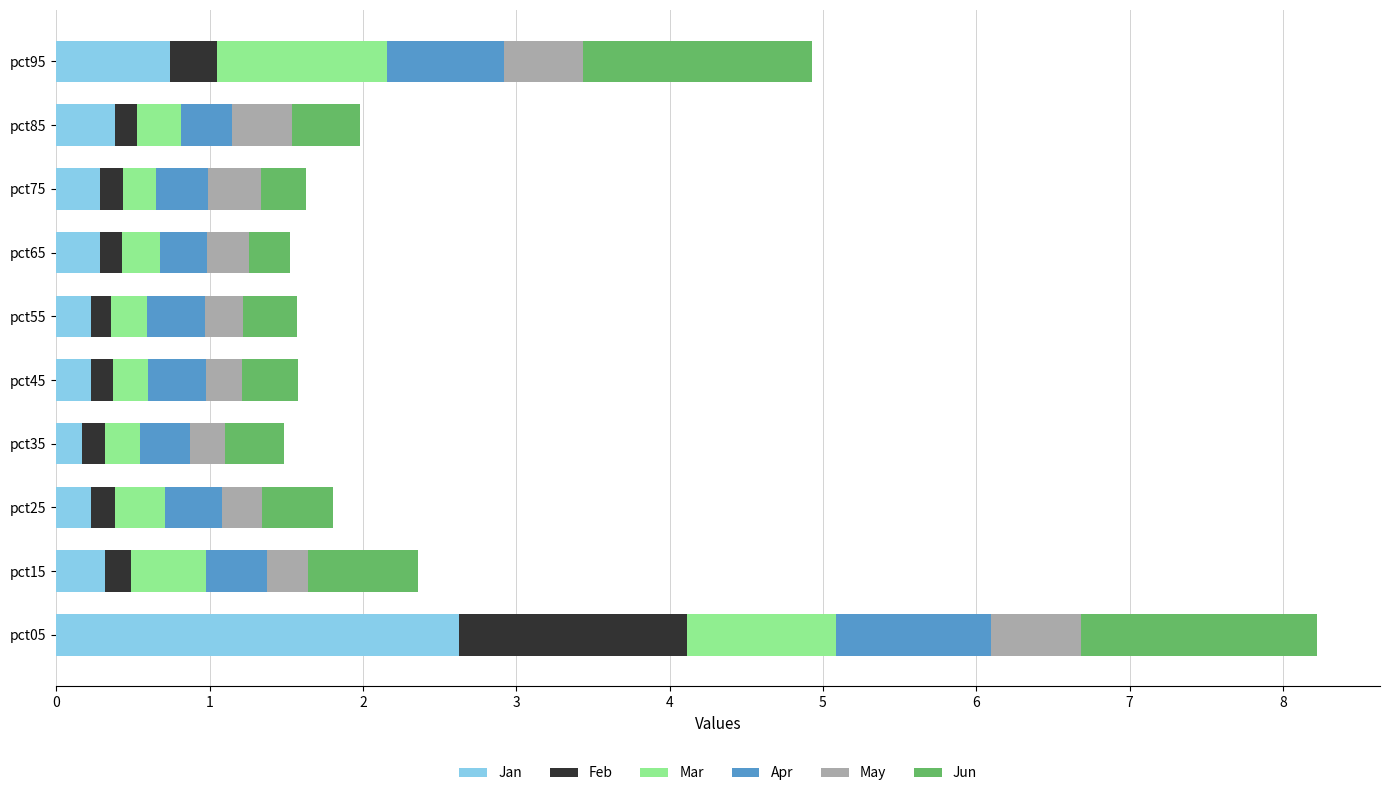

What is the sum of all Jan values?

5.5